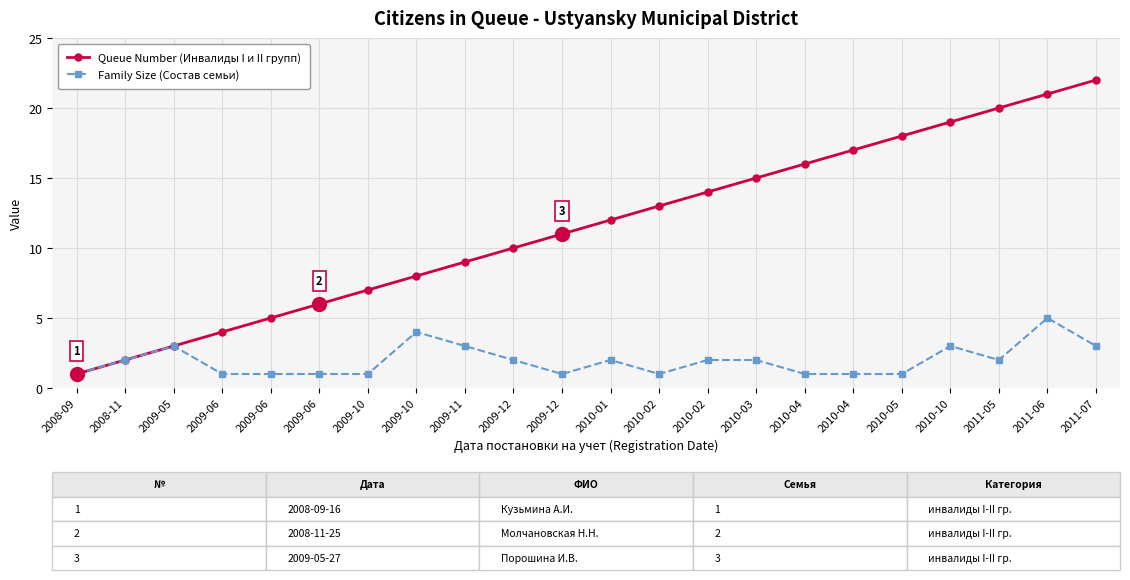

What is the value of the Family Size (Состав семьи) point at the 5th from the left?

1